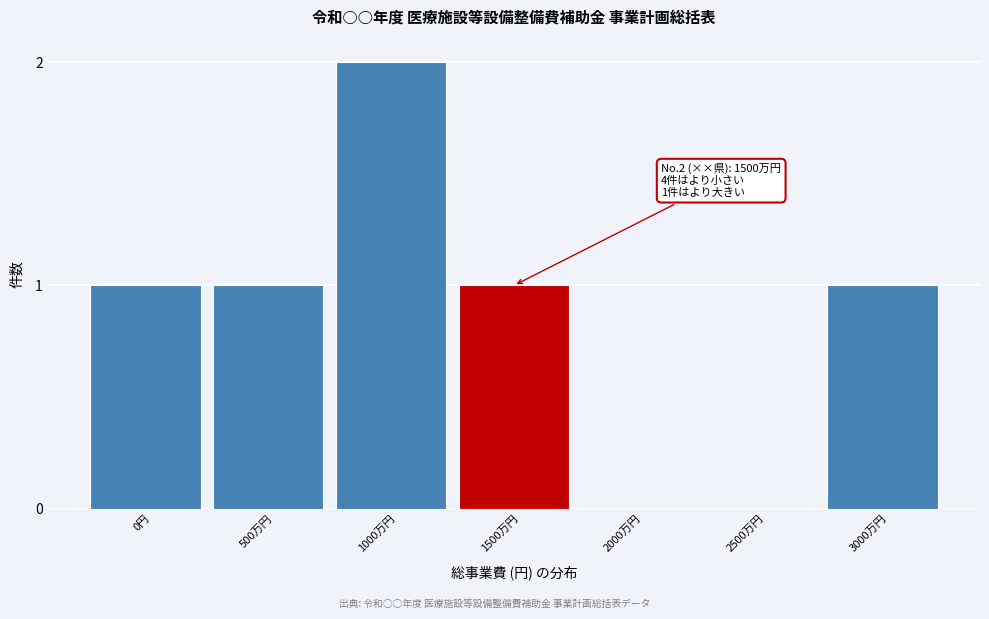

Is it true that the value at 2000万円 is 0?

True